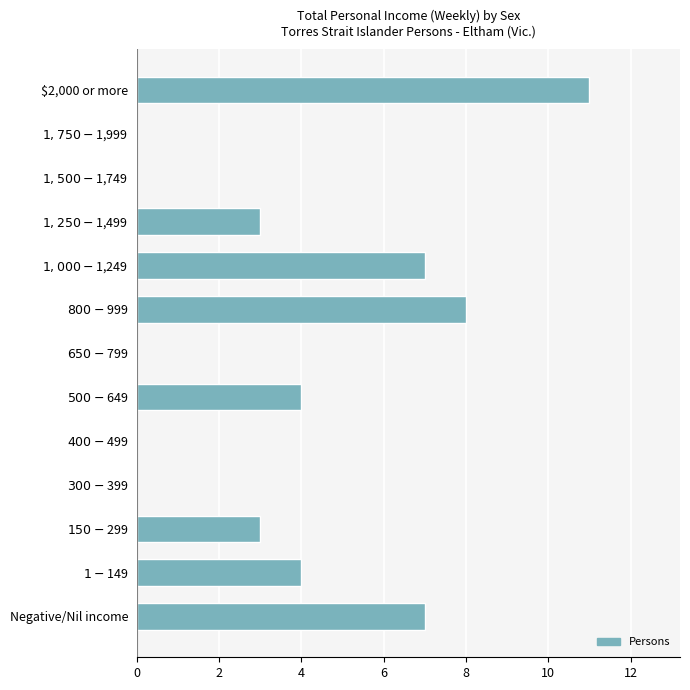

Are the bars horizontal?

Yes